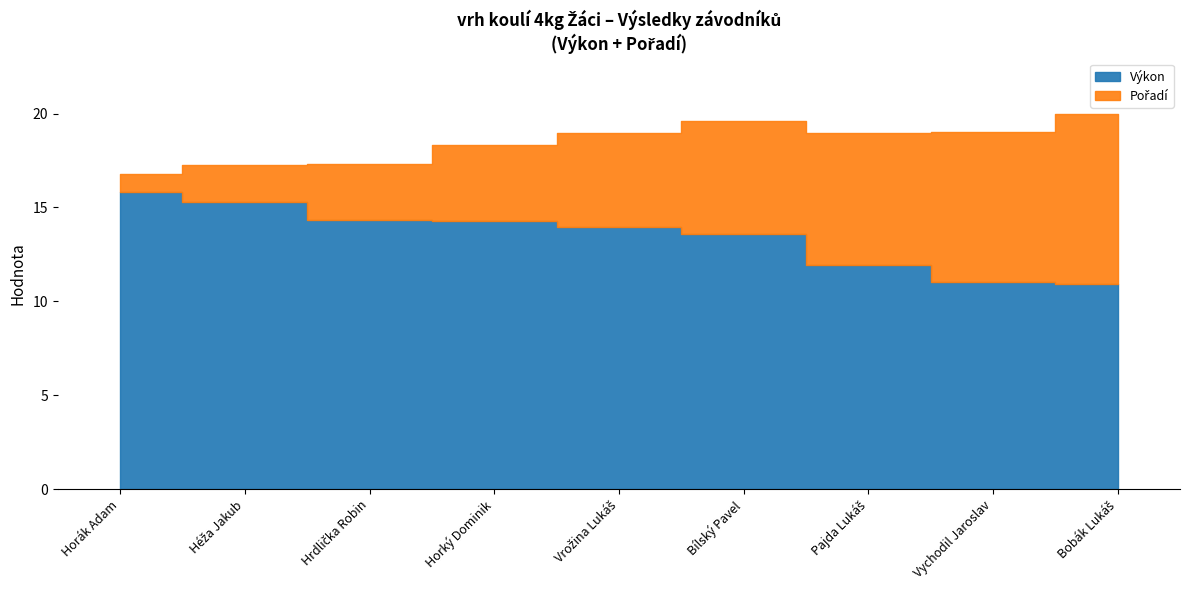

At which category is the sum across all series the highest?

Bobák Lukáš